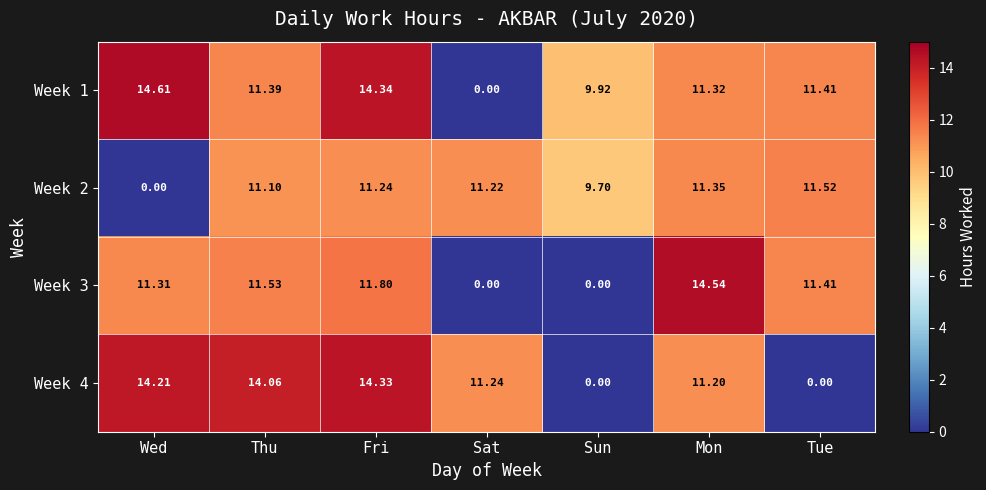

Rank the categories by Week 2 value from lowest to highest.

Wed, Sun, Thu, Sat, Fri, Mon, Tue